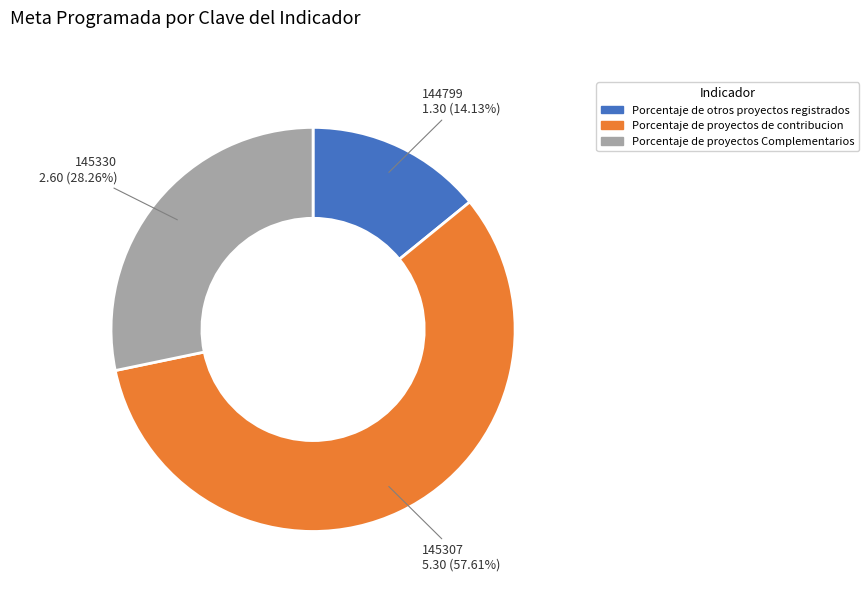

Is there a majority slice in this chart?

Yes